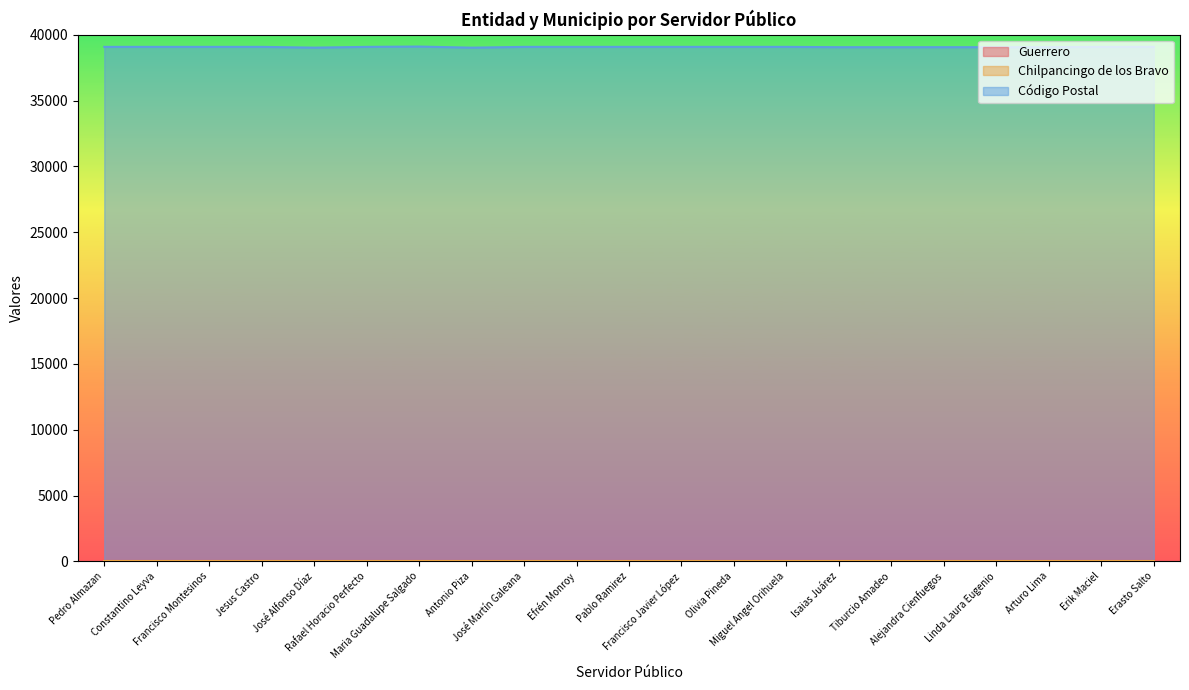

Rank the categories by Guerrero value from highest to lowest.

Pedro Almazan, Constantino Leyva, Francisco Montesinos, Jesus Castro, José Alfonso Díaz, Rafael Horacio Perfecto, Maria Guadalupe Salgado, Antonio Piza, José Martín Galeana, Efrén Monroy, Pablo Ramirez, Francisco Javier López, Olivia Pineda, Miguel Angel Orihuela, Isaias Juárez, Tiburcio Amadeo, Alejandra Cienfuegos, Linda Laura Eugenio, Arturo Lima, Erik Maciel, Erasto Salto